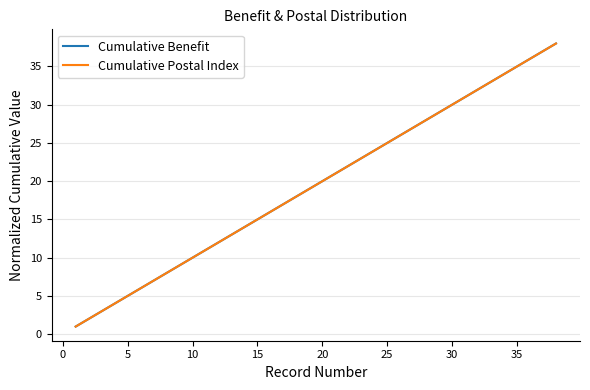

Which series has the widest spread of values?

Cumulative Benefit